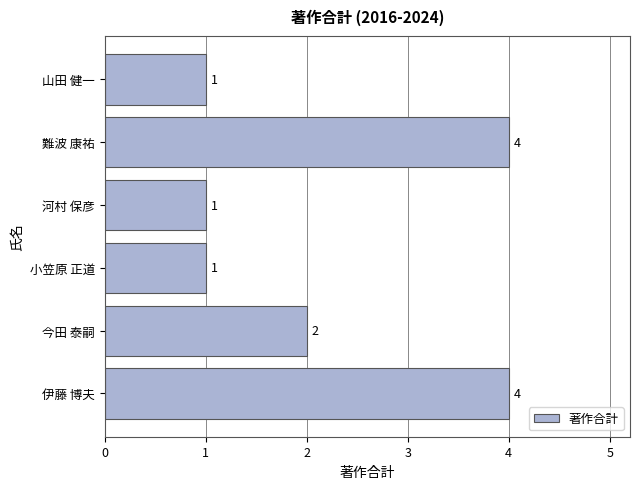

Reading bottom to top, extract all data points from this chart.

4	2	1	1	4	1